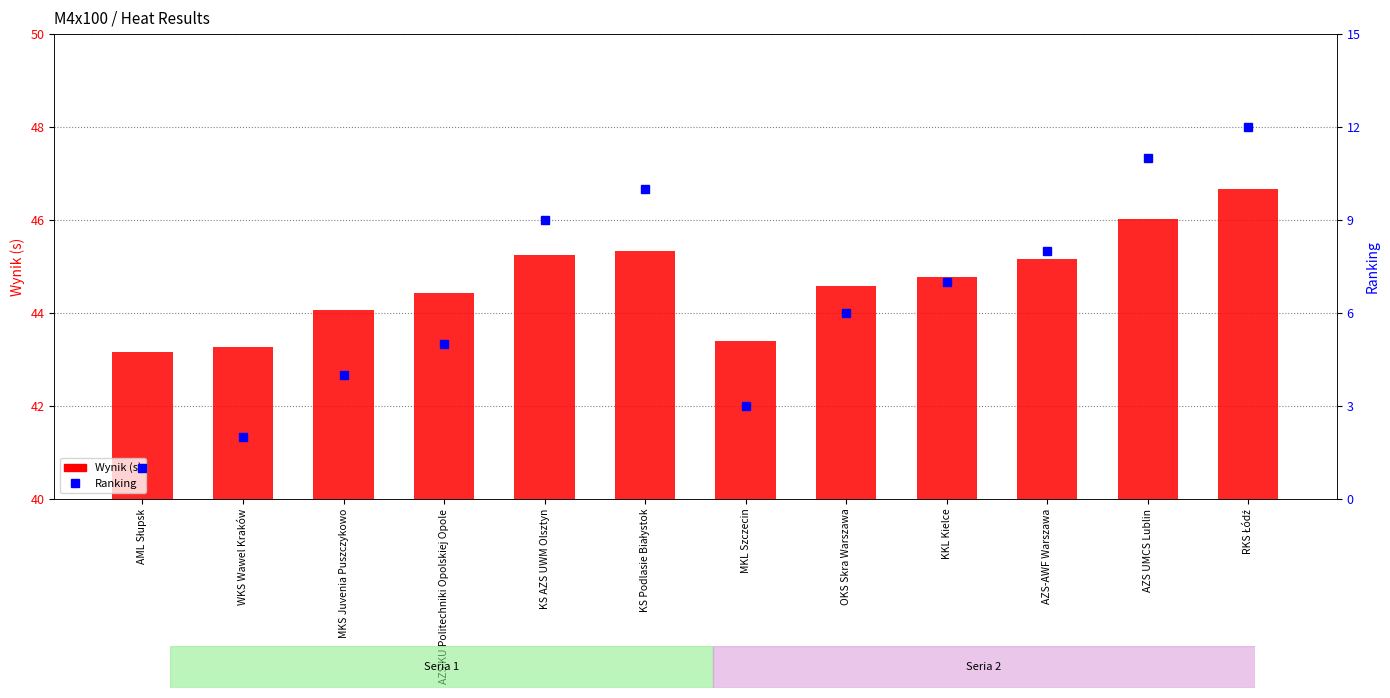

At which category is the sum across all series the highest?

RKS Łódź